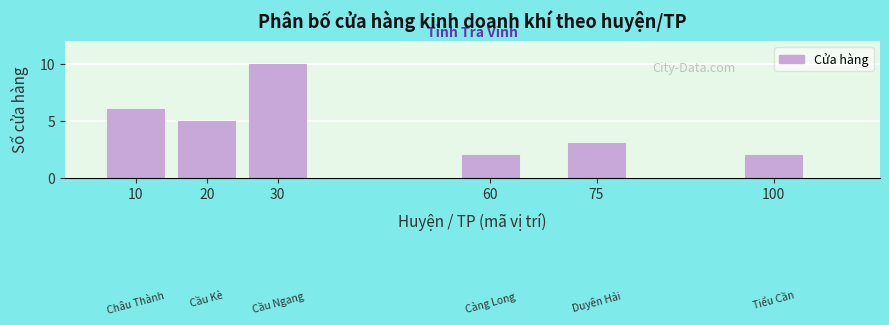

Reading left to right, extract all data points from this chart.

6	5	10	2	3	2